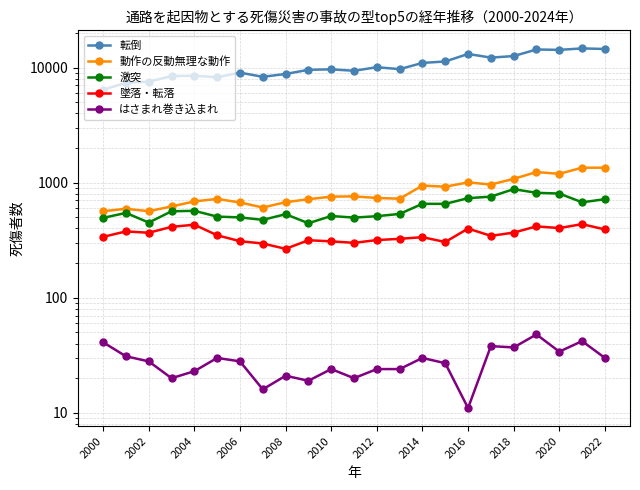

Reading left to right, list all the values displayed in this chart.

転倒: 6407	7369	7541	8428	8496	8237	9033	8306	8794	9556	9652	9371	10067	9686	10971	11290	13126	12199	12584	14351	14245	14665	14498
動作の反動無理な動作: 564	593	565	621	687	722	673	608	676	718	756	760	736	725	943	922	1005	963	1079	1236	1193	1349	1348
激突: 494	546	450	564	569	507	499	475	532	444	513	497	511	535	655	654	733	756	878	816	804	675	718
墜落・転落: 338	377	367	413	431	349	310	296	266	316	309	300	317	325	336	305	399	345	368	417	403	436	392
はさまれ巻き込まれ: 41	31	28	20	23	30	28	16	21	19	24	20	24	24	30	27	11	38	37	48	34	42	30